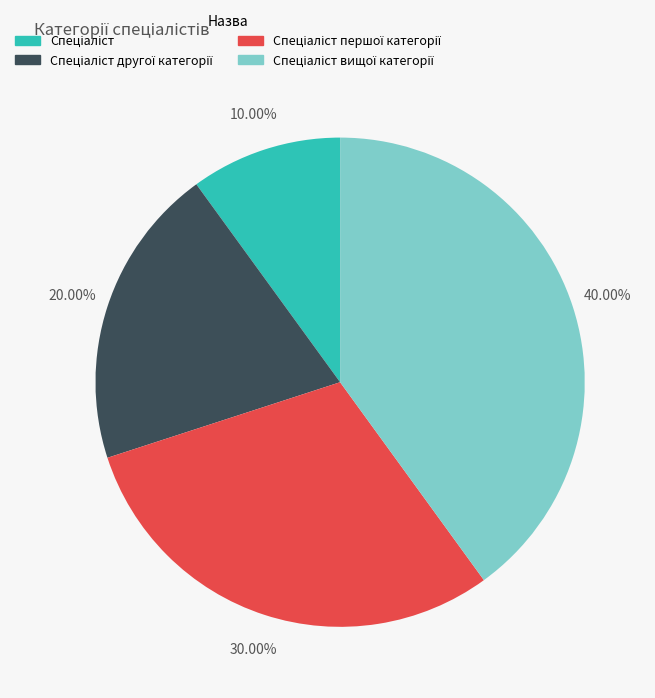

Is there a majority slice in this chart?

No